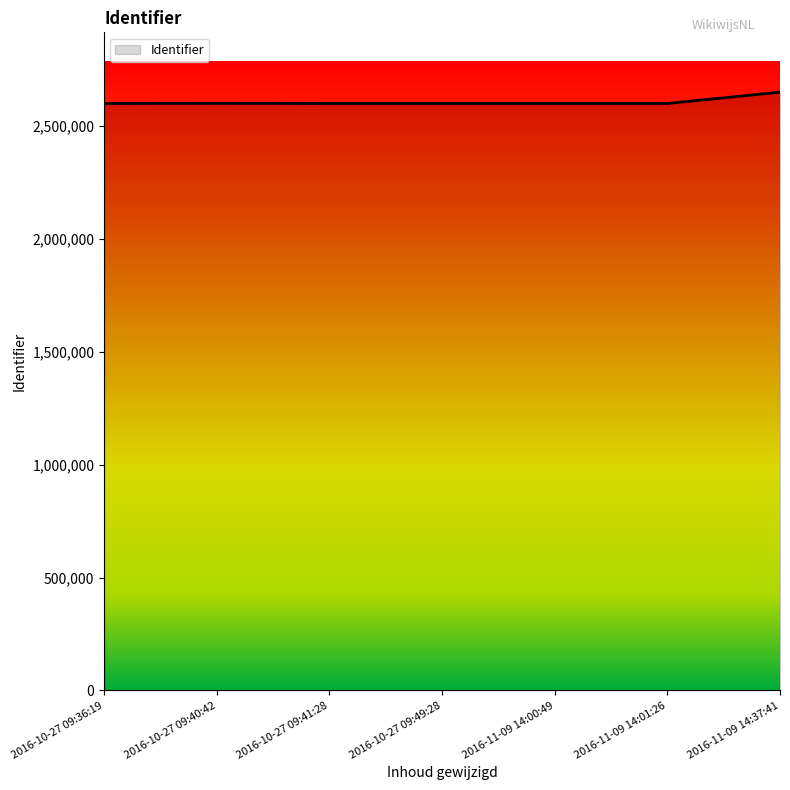

Is it true that the value at 2016-11-09 14:00:49 is 4575743?

False